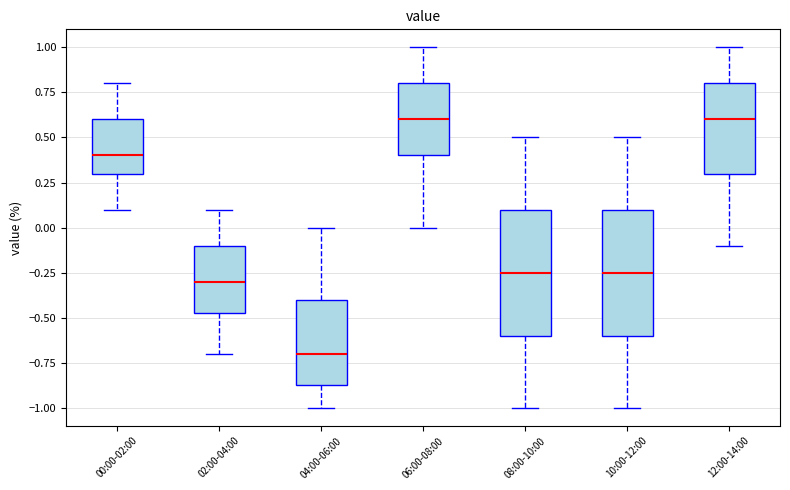

Which box has the lowest median line?

04:00-06:00